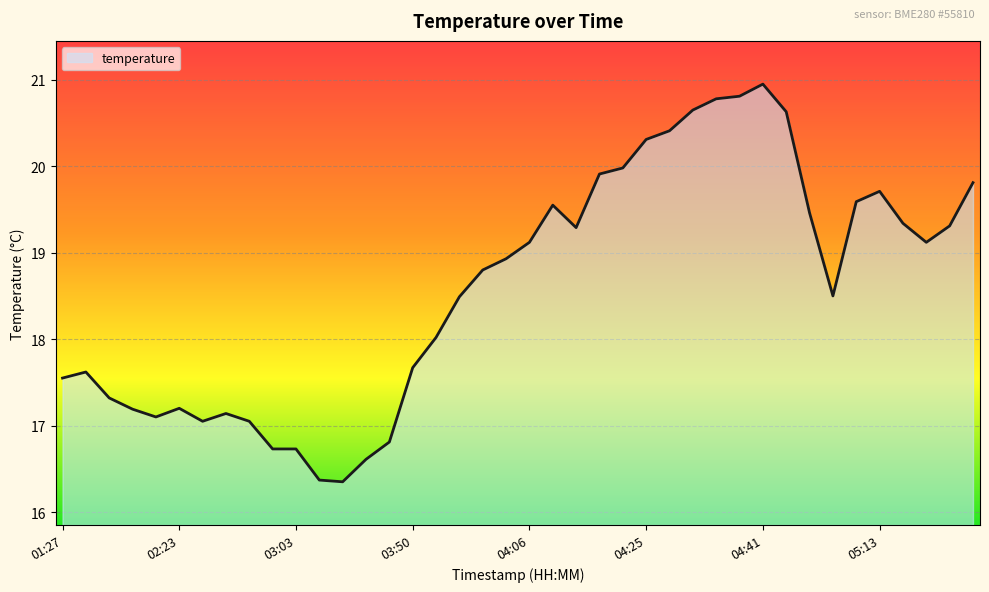

What is the smallest value displayed?

16.4